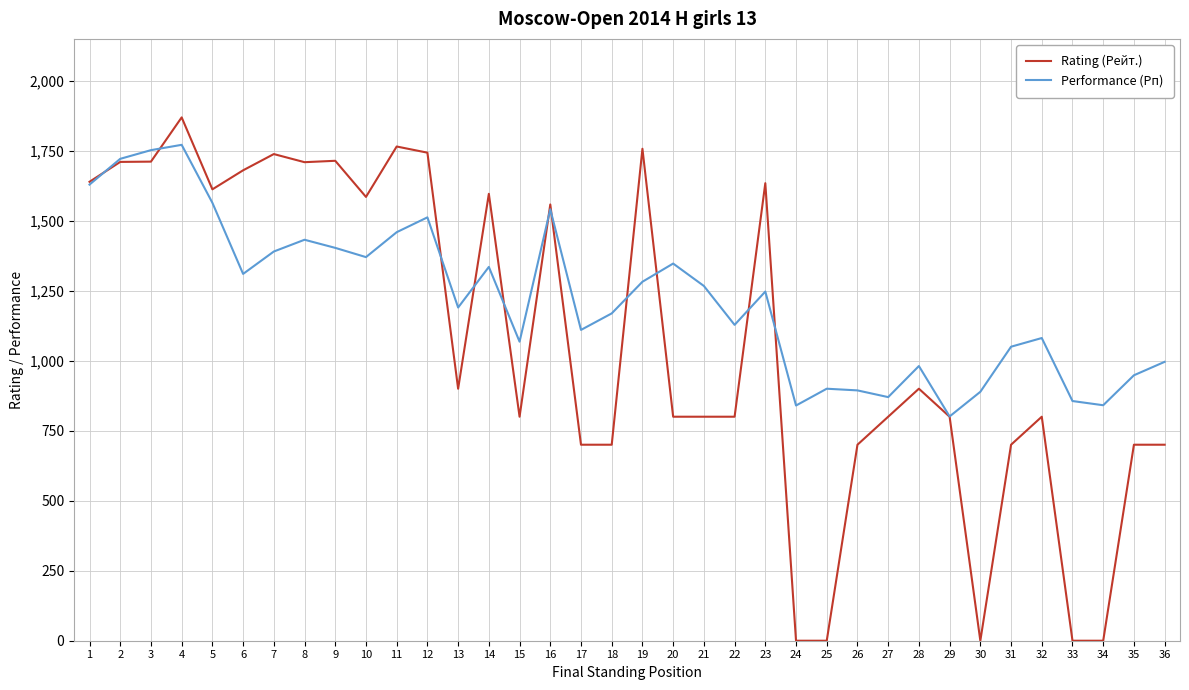

Count the number of data series in this chart.

2